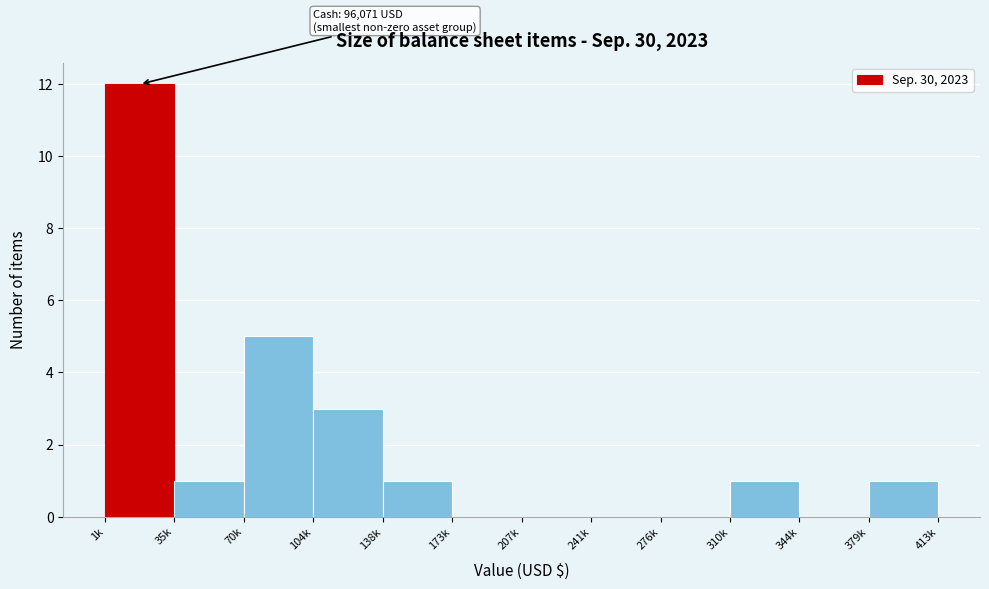

Reading right to left, extract all data points from this chart.

379k=1	344k=0	310k=1	276k=0	241k=0	207k=0	173k=0	138k=1	104k=3	70k=5	35k=1	1k=12